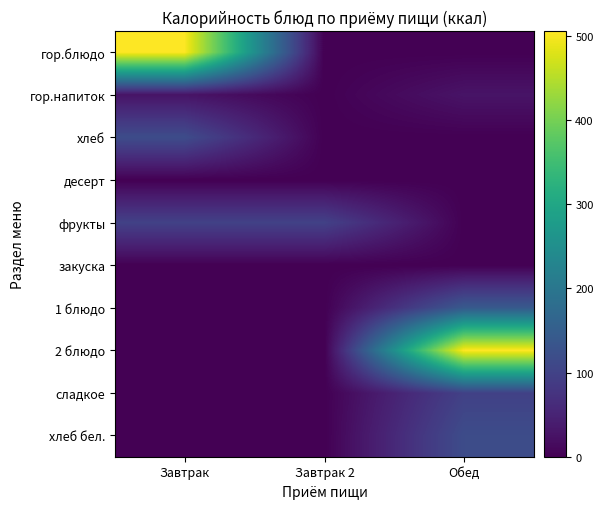

Count the number of categories in the chart.

3